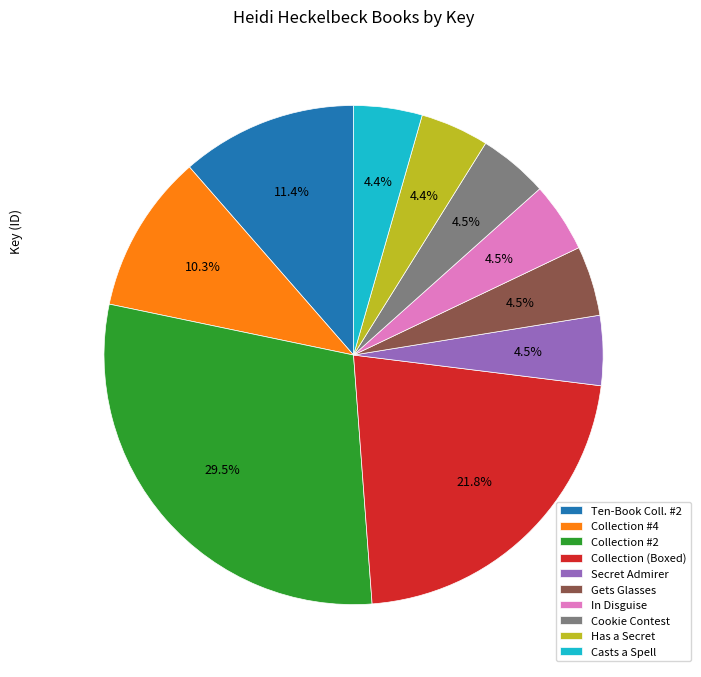

Between Casts a Spell and Collection #4, which is larger?

Collection #4